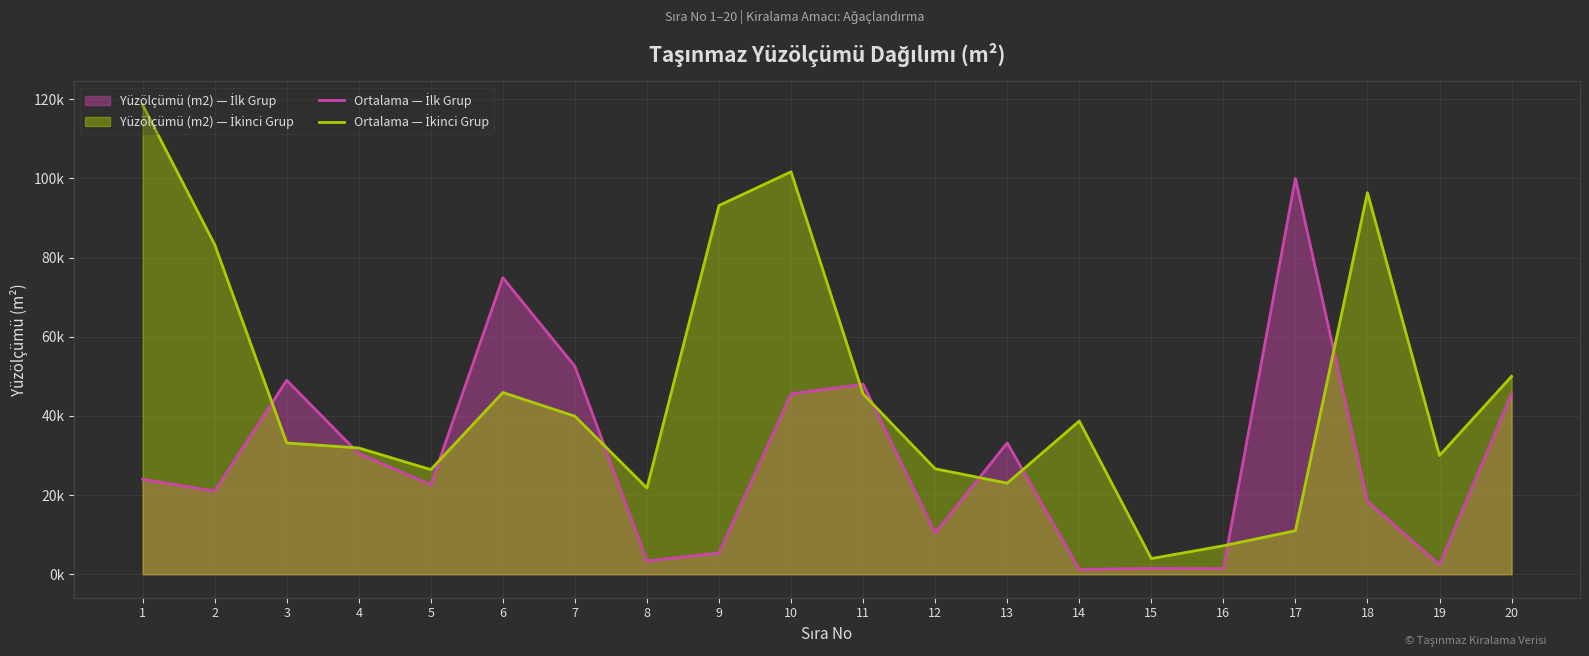

Reading left to right, transcribe all the data shown in this chart.

Ortalama — İlk Grup: 23995.0	21008.7	49000.0	30500.0	22609.8	74896.0	52528.8	3360.8	5383.1	45582.3	48013.6	10402.3	33190.3	1213.1	1500.2	1421.5	100000.0	18380.1	2407.4	45592.6
Ortalama — İkinci Grup: 118582.2	83314.1	33171.5	31907.3	26445.4	45927.2	39931.9	21781.4	93167.9	101689.1	45557.2	26648.3	23023.1	38696.5	3959.4	7199.1	11009.9	96417.4	30000.0	50000.0